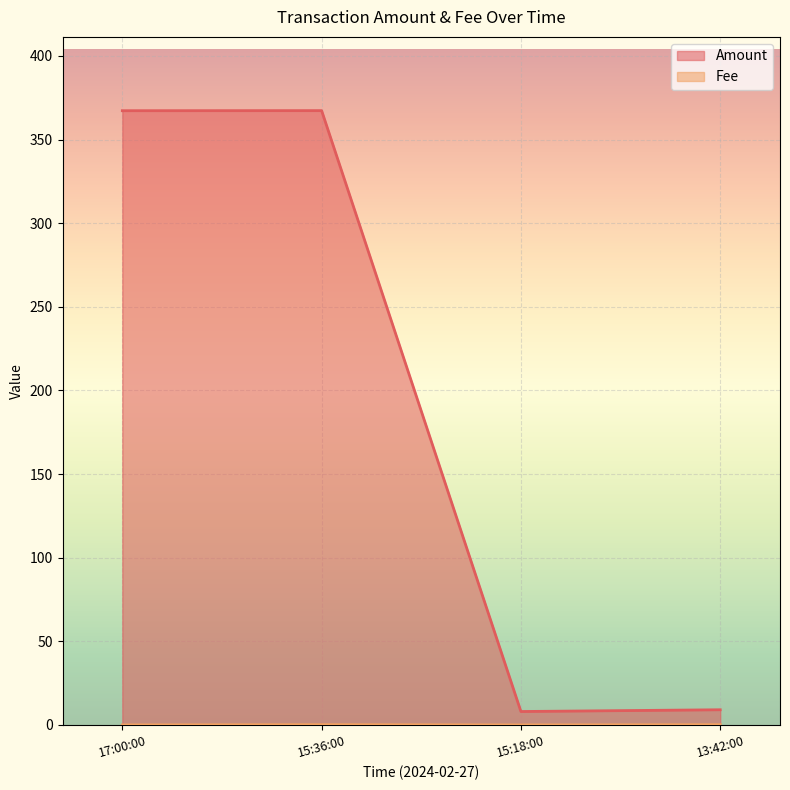

Which series has the widest spread of values?

Amount